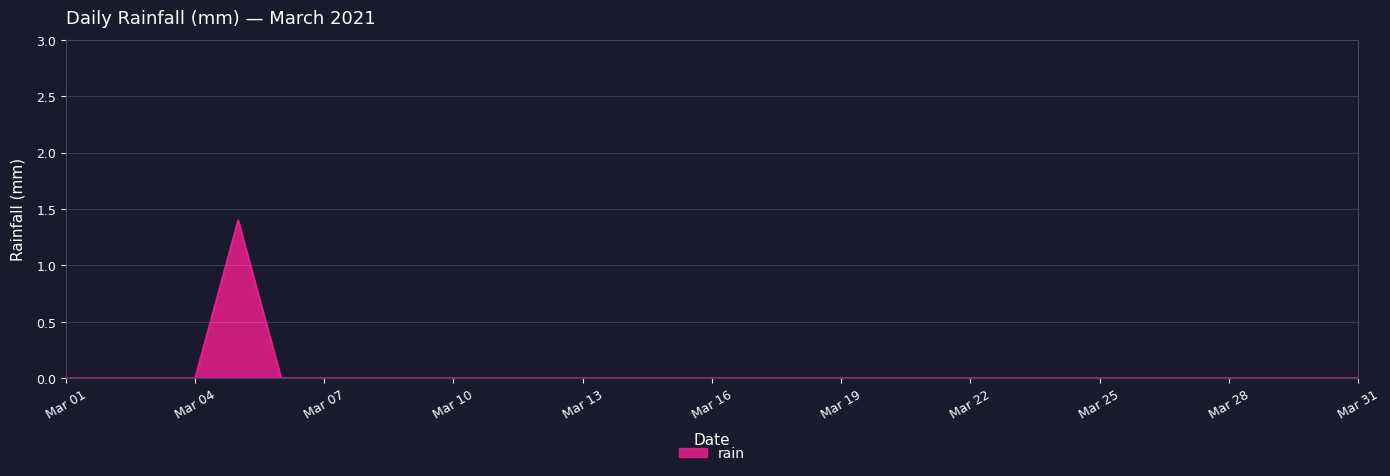

What is the greatest value displayed?

1.4